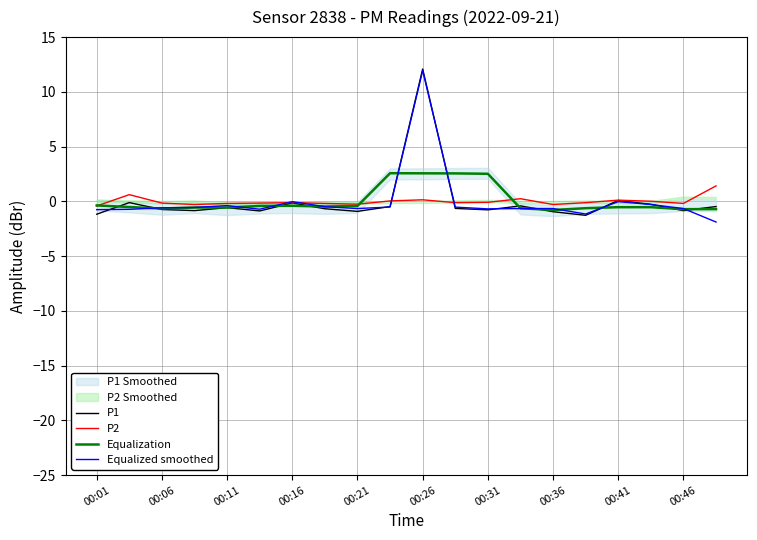

Is it true that Equalized smoothed equals -0.0 at 00:41?

True